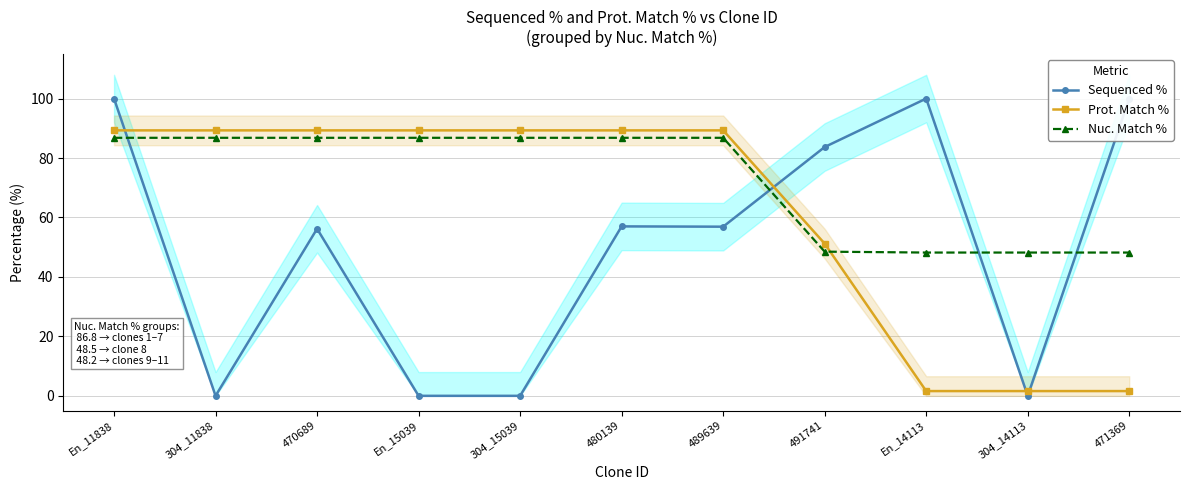

What is the difference between the Prot. Match % values at 480139 and 304_14113?

87.7